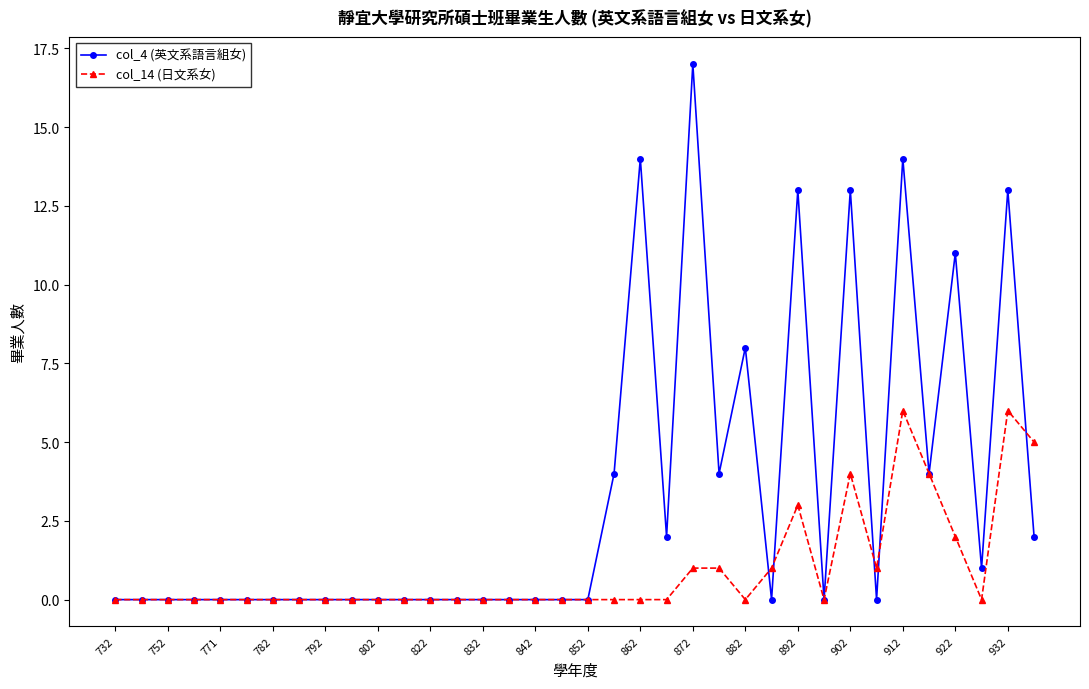

At how many categories does at least one series exceed 9?

7